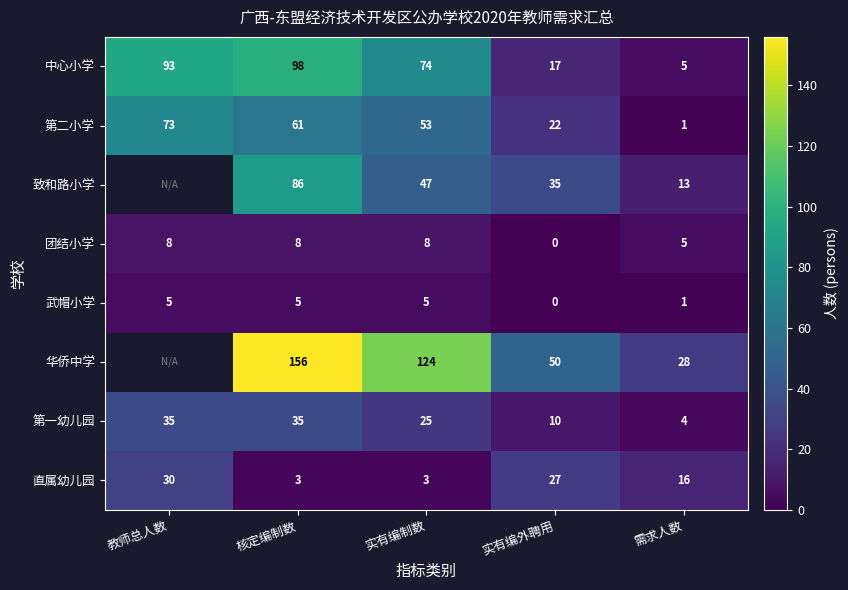

What is the approximate value of 第二小学 at 核定编制数?

61